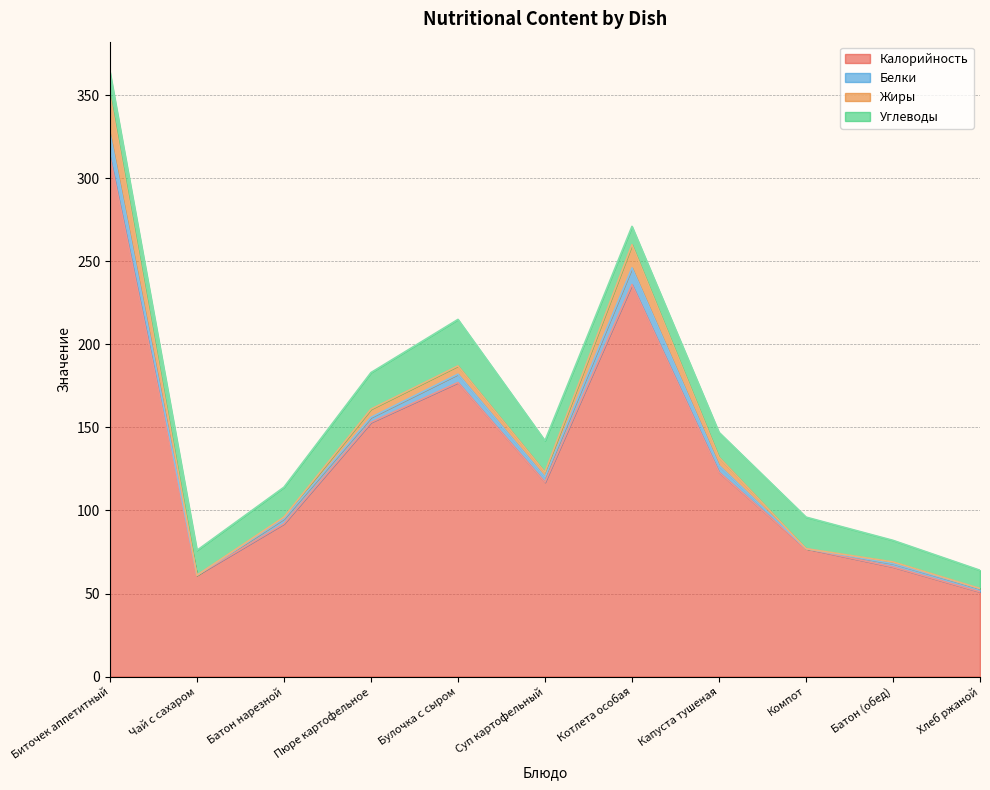

What is the total value across all series at Батон нарезной?

114